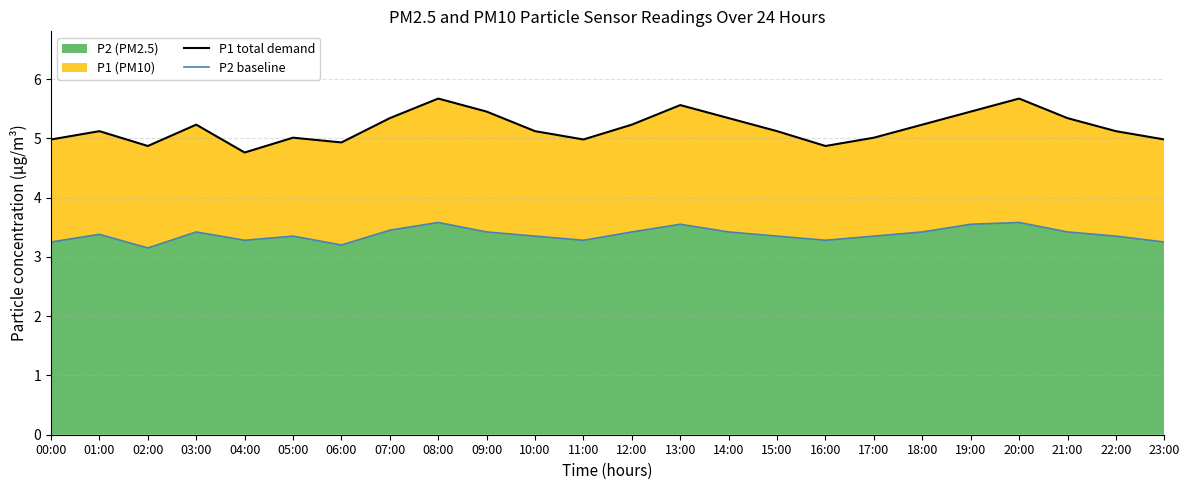

Which category has the highest value in the P1 total demand series?

08:00